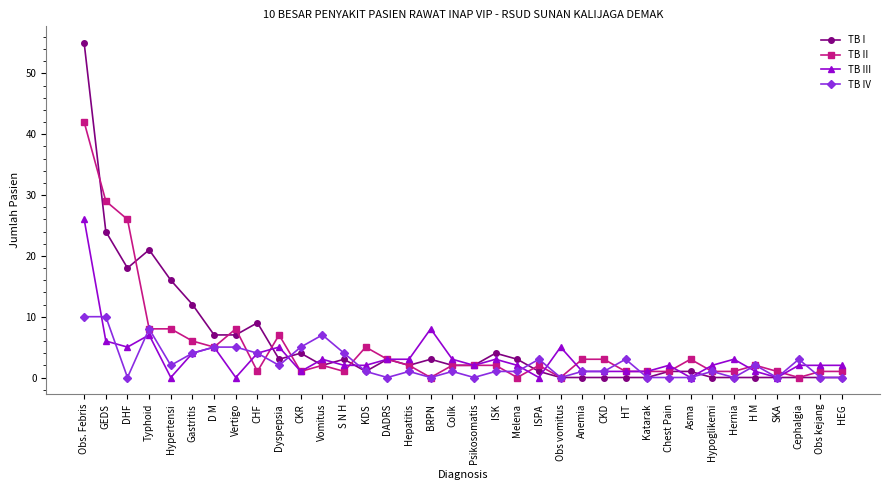

Which series changed the most between Hypoglikemi and Cephalgia?

TB IV